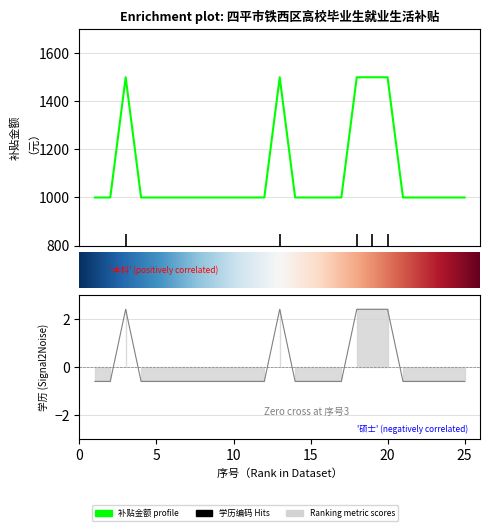

What value does the 补贴金额（元） series have at 4?

1000.0